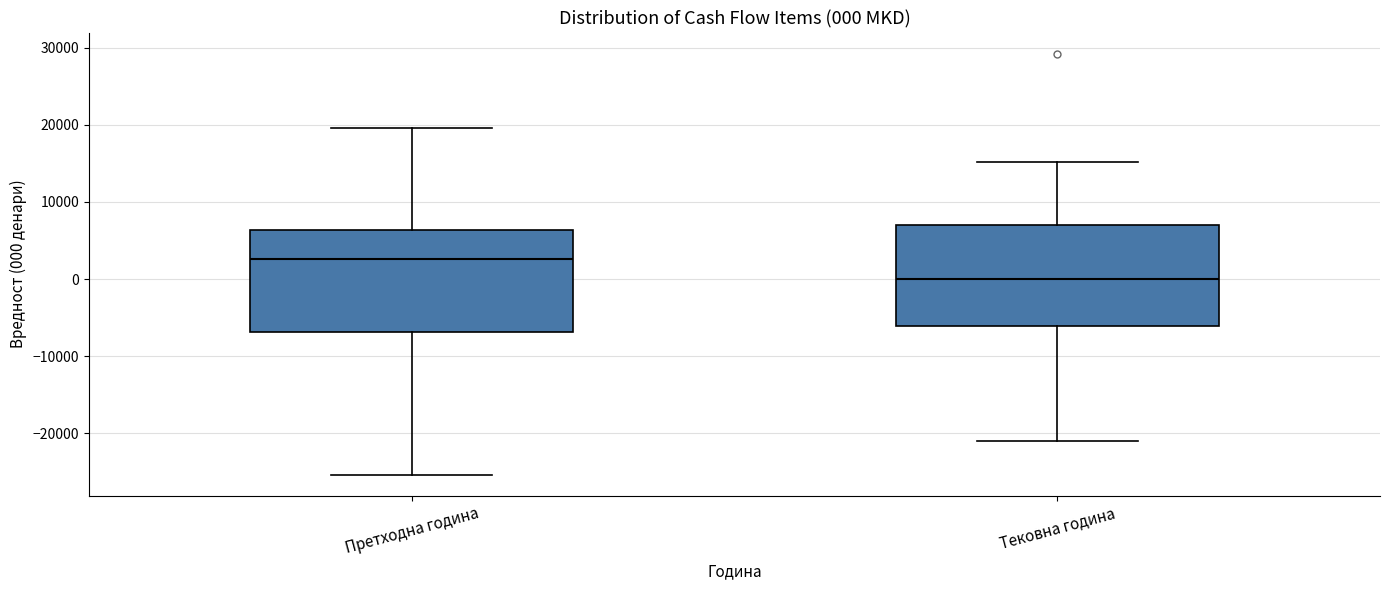

Which box's median line is the highest?

Претходна година